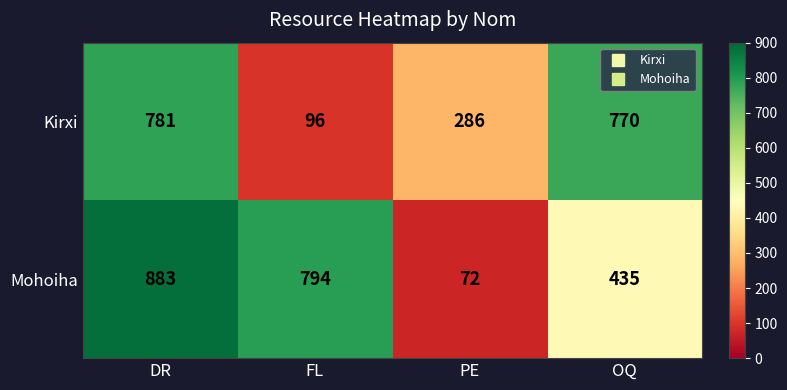

Rank the series at DR from lowest to highest value.

Kirxi, Mohoiha